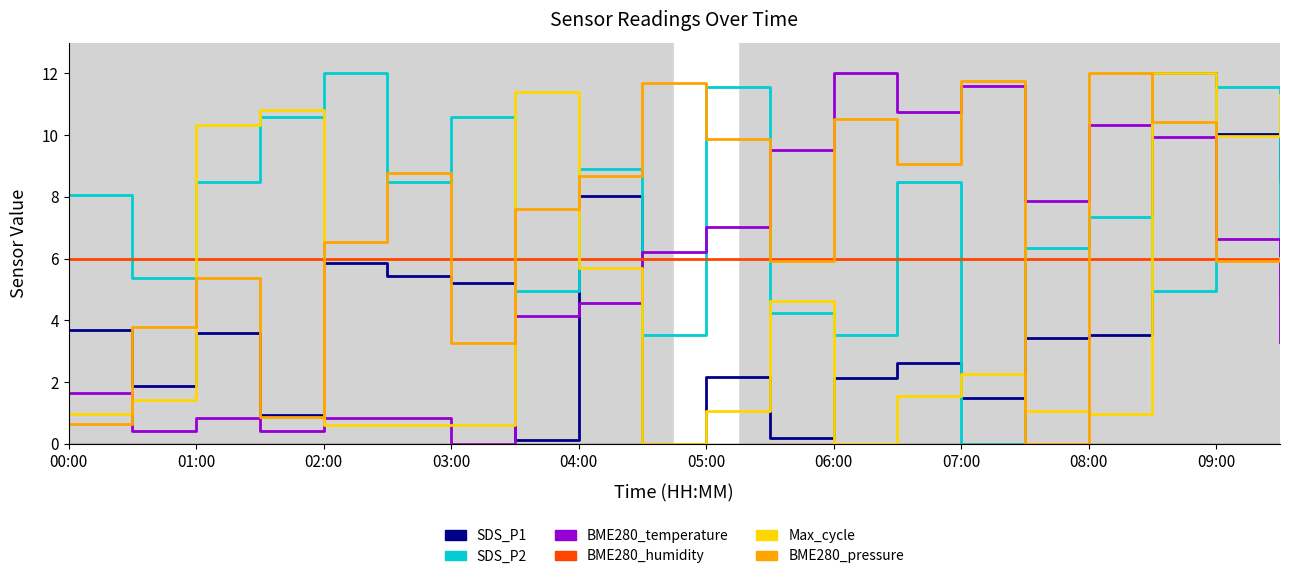

What is the sum of all SDS_P2 values?

143.9